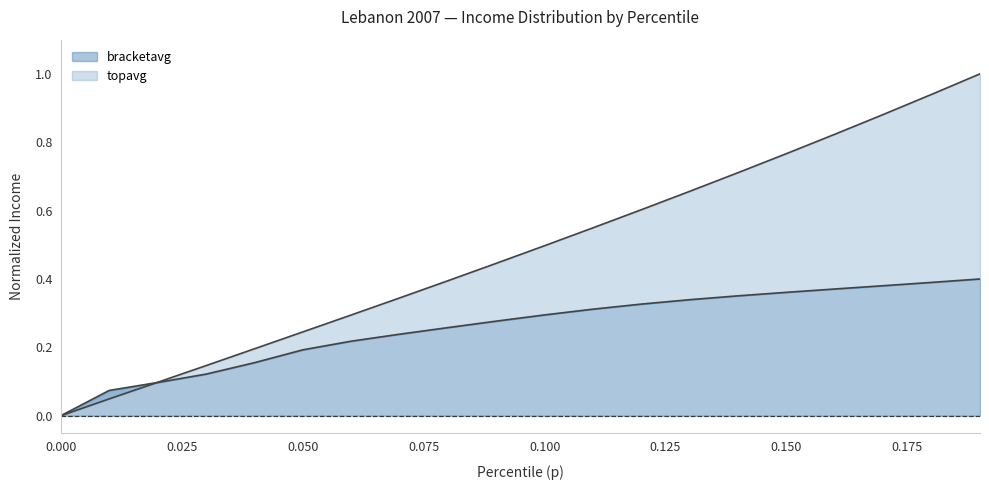

At how many categories does at least one series exceed 0?

19